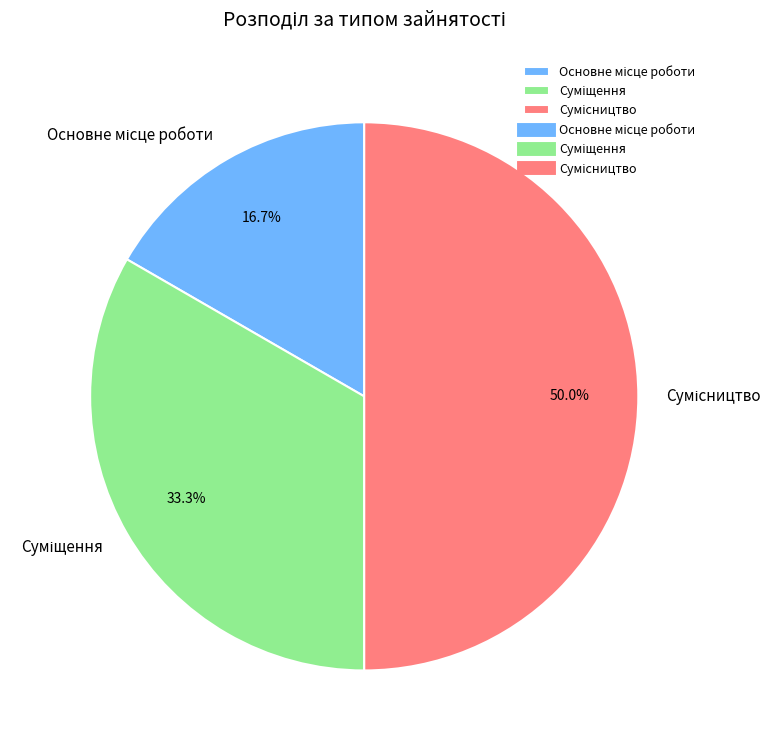

How many segments does this pie chart have?

3